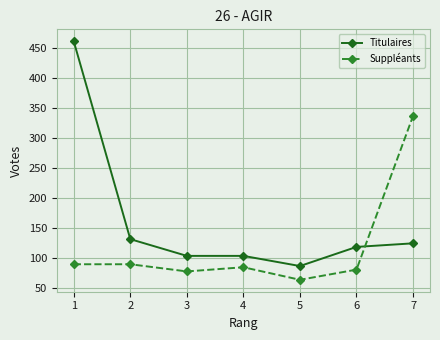

What is the difference between the maximum and minimum values in the Titulaires series?

376